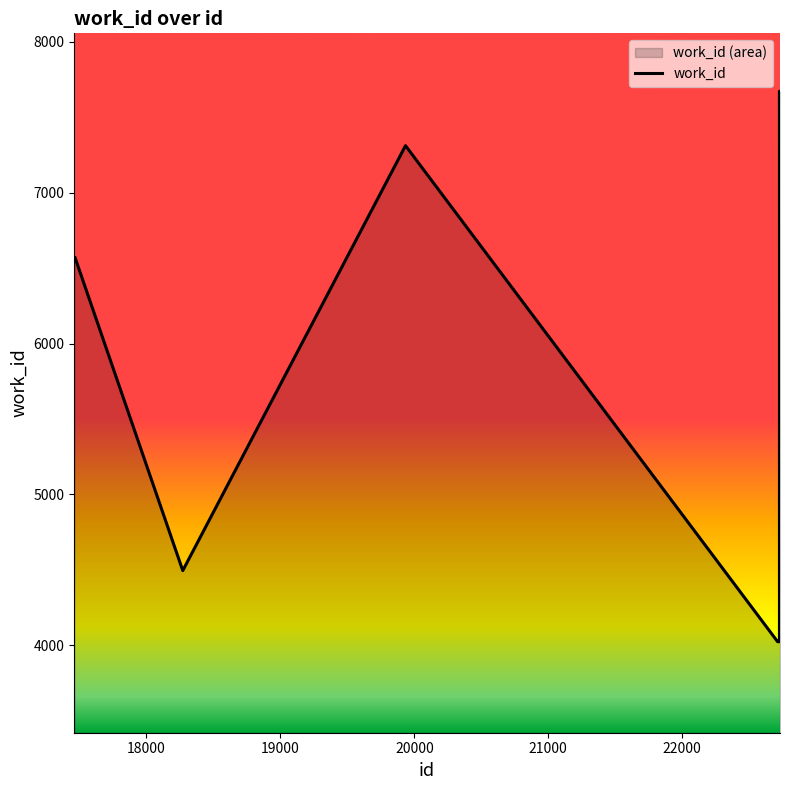

What is the change in value from 17466 to 18271?

-2077